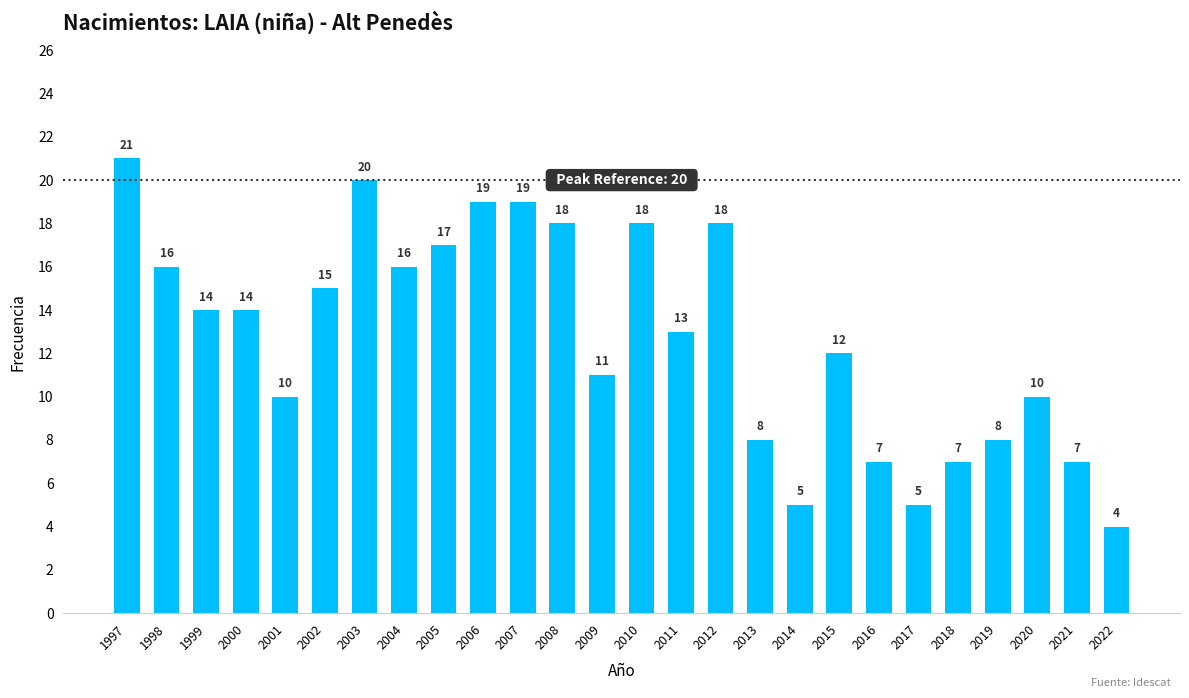

Reading left to right, extract all data points from this chart.

1997=21	1998=16	1999=14	2000=14	2001=10	2002=15	2003=20	2004=16	2005=17	2006=19	2007=19	2008=18	2009=11	2010=18	2011=13	2012=18	2013=8	2014=5	2015=12	2016=7	2017=5	2018=7	2019=8	2020=10	2021=7	2022=4